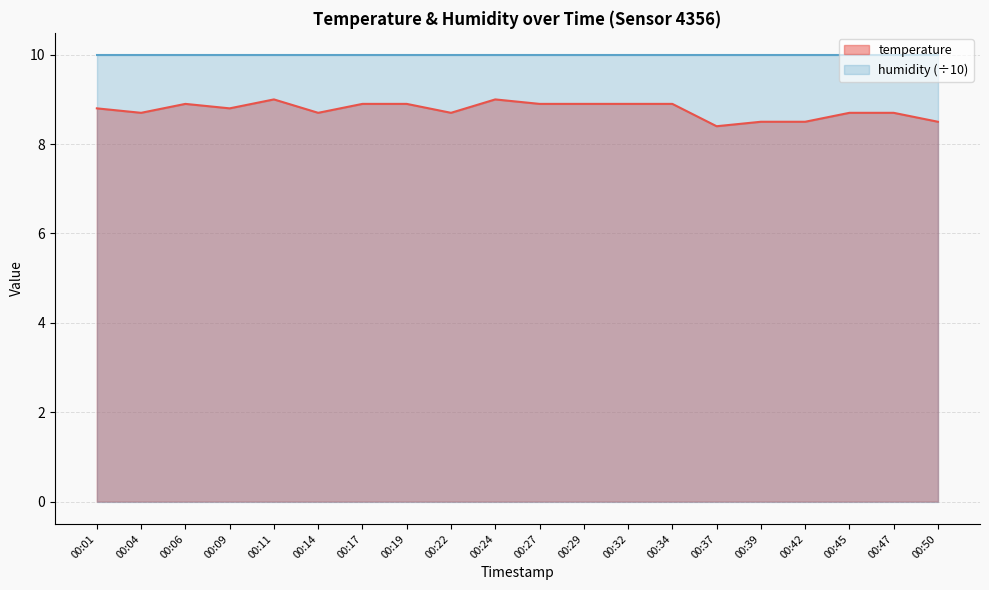

List the labels in order of value, largest first.

00:11, 00:24, 00:06, 00:17, 00:19, 00:27, 00:29, 00:32, 00:34, 00:01, 00:09, 00:04, 00:14, 00:22, 00:45, 00:47, 00:39, 00:42, 00:50, 00:37